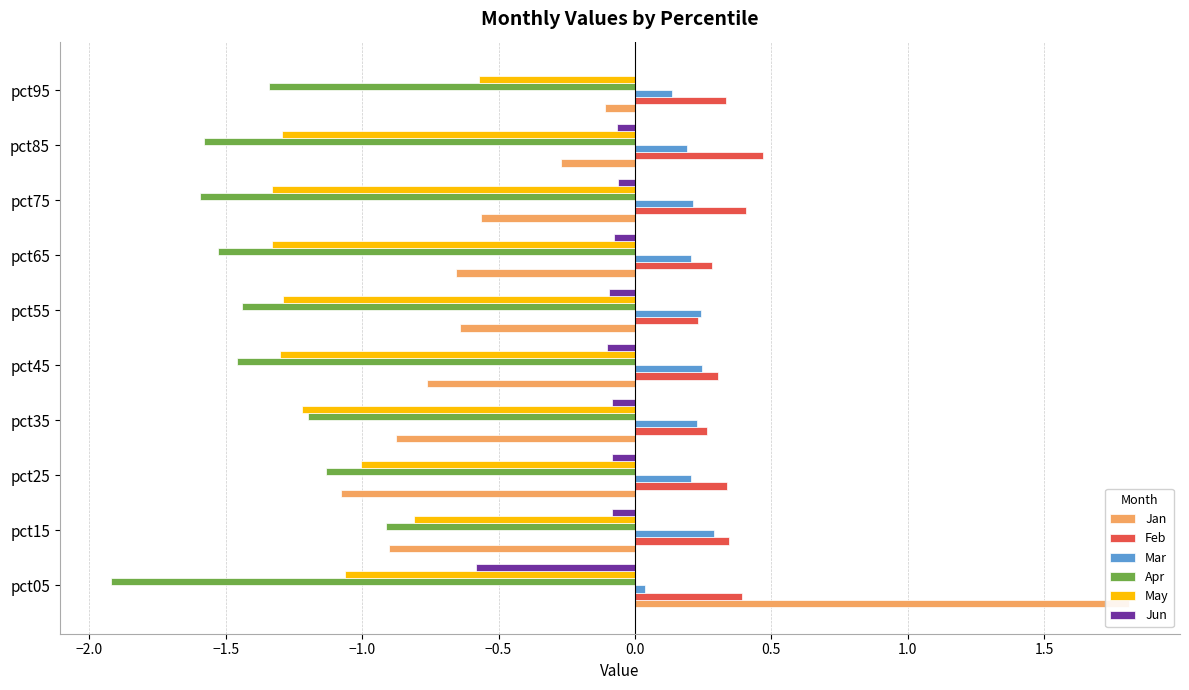

Between pct15 and pct95, which is larger?

pct95